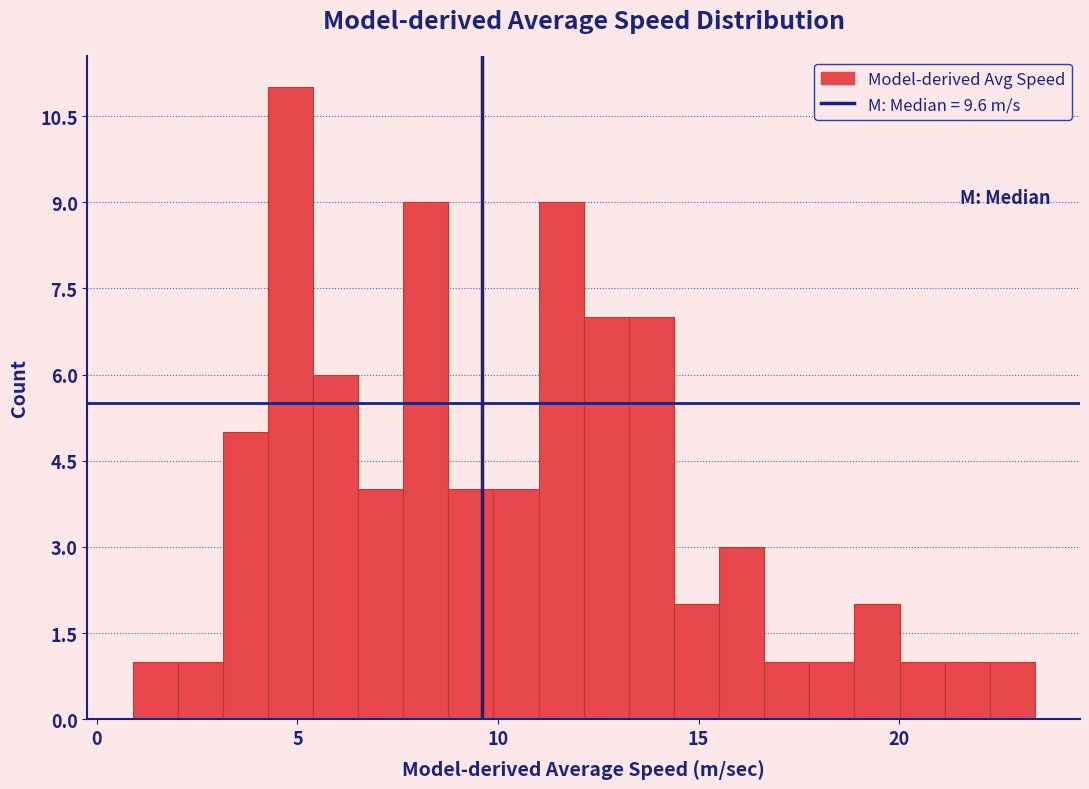

Around what value on the x-axis is the tallest bar? Give the approximate position of its centre, as read against the axis.

5.0